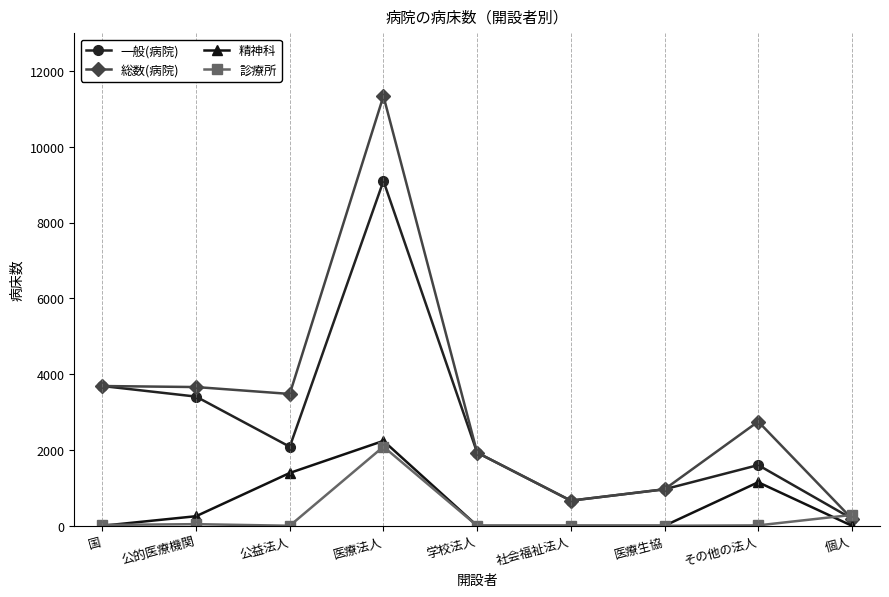

What is the sum of the 一般(病院) values at 公益法人 and 国?

5775